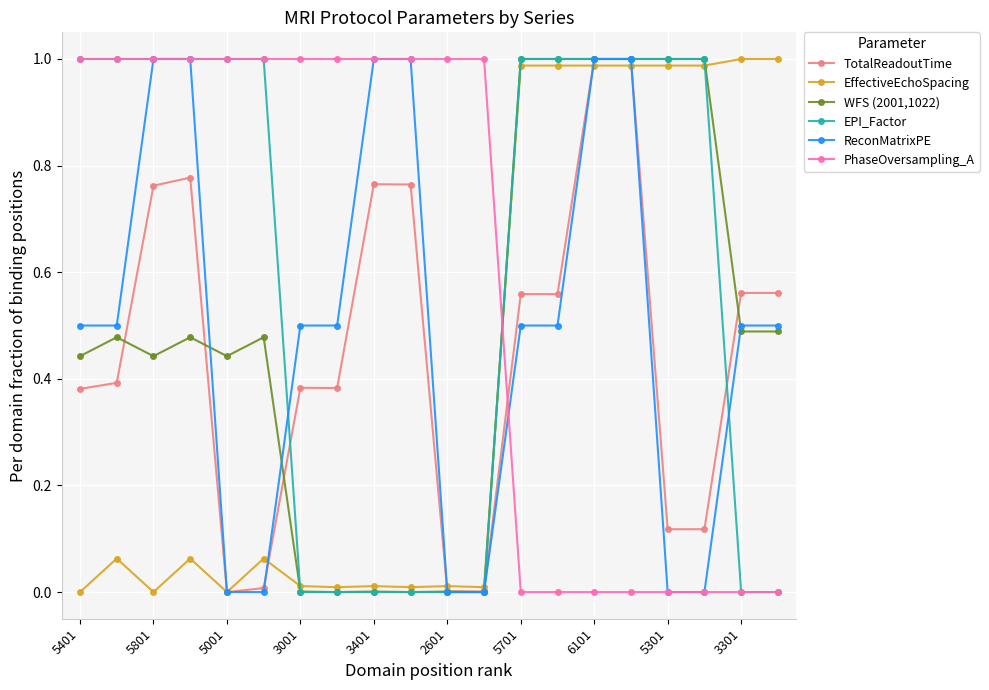

After their last crossing, which series has the higher values: WFS (2001,1022) or PhaseOversampling_A?

WFS (2001,1022)